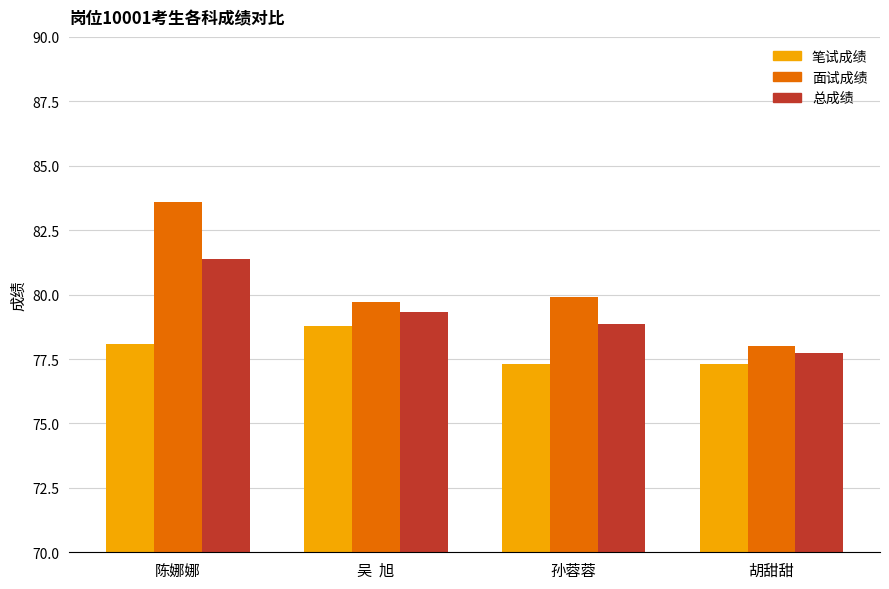

What is the lowest value of the 面试成绩 series?

78.0